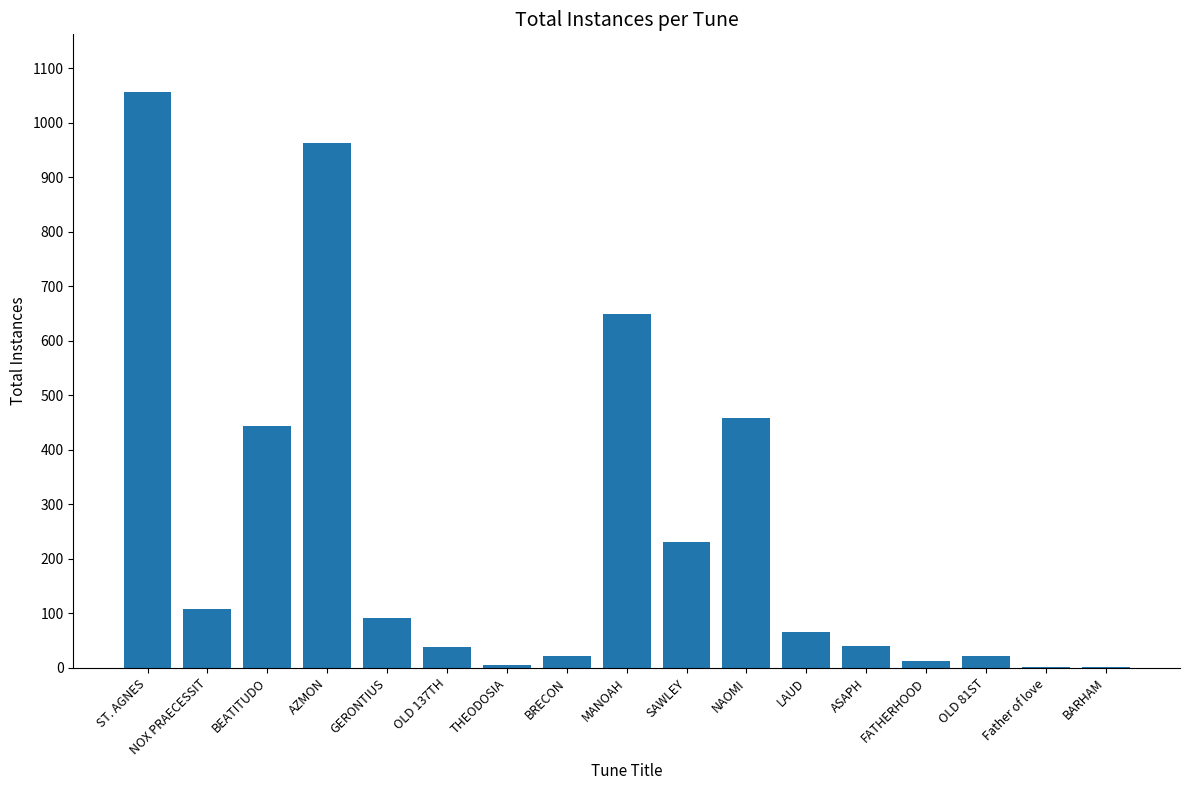

What is the approximate value at NOX PRAECESSIT?

107